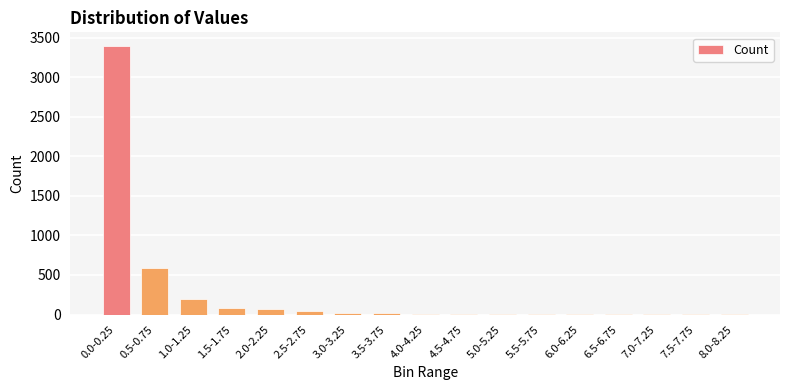

What is the greatest value displayed?

3396